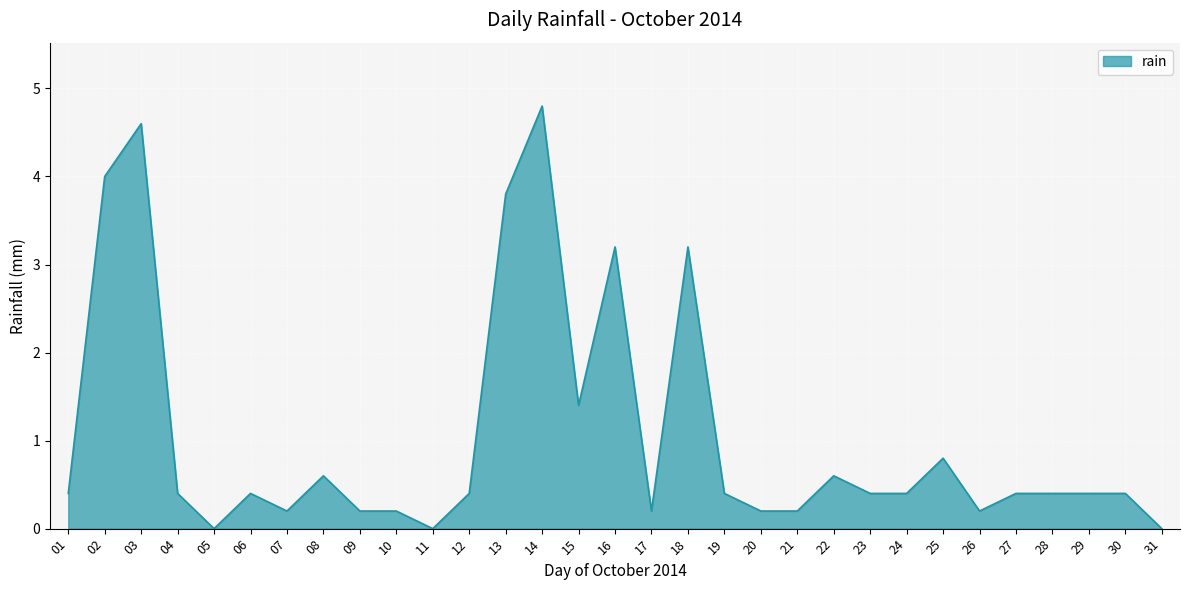

Is it true that the value at 23 is 0.4?

True